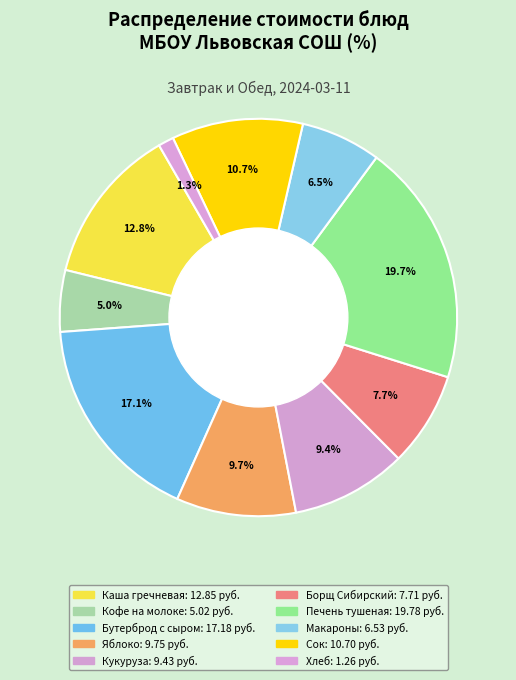

How many segments does this pie chart have?

10